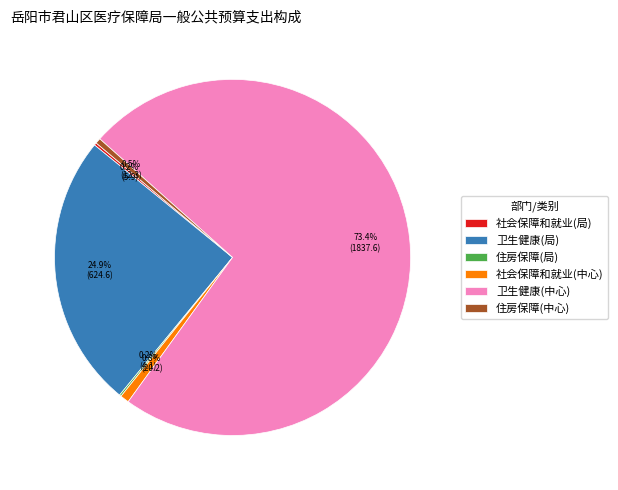

What is the total percentage of 卫生健康(中心) and 住房保障(中心)?

73.9%